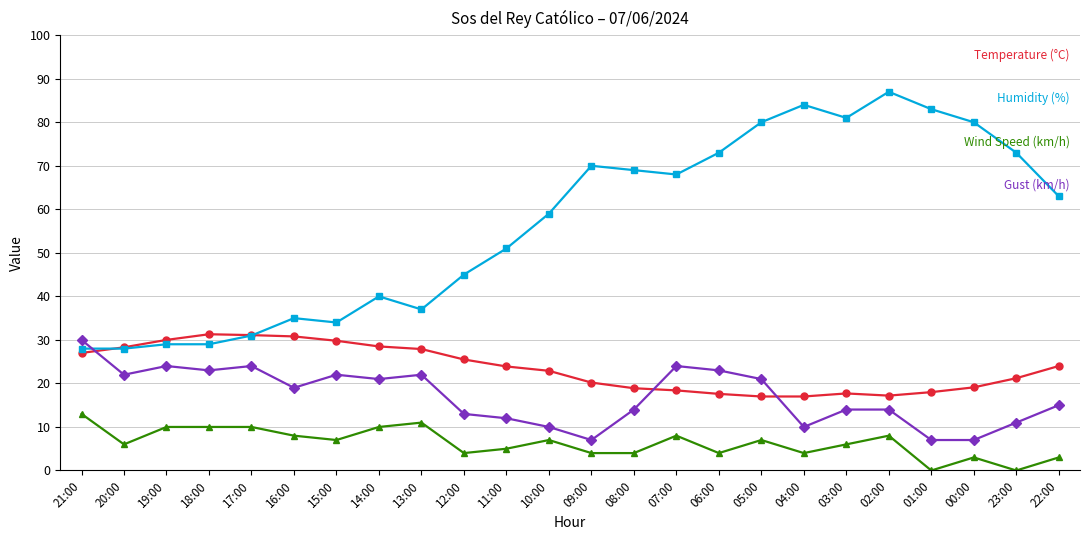

What is the total value across all series at 18:00?

93.3